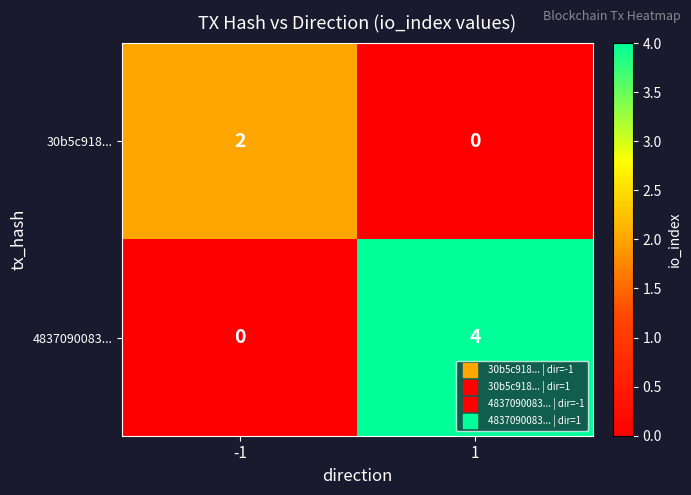

What is the difference between the maximum and minimum values in the 4837090083... series?

4